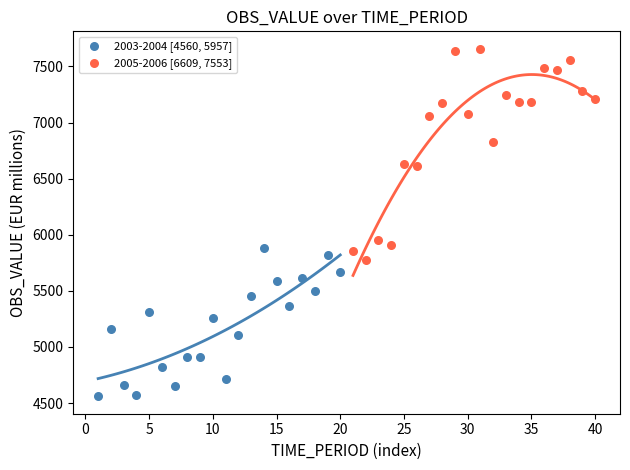

What are all the series names shown in the legend?

2003-2004 [4560, 5957], 2005-2006 [6609, 7553]